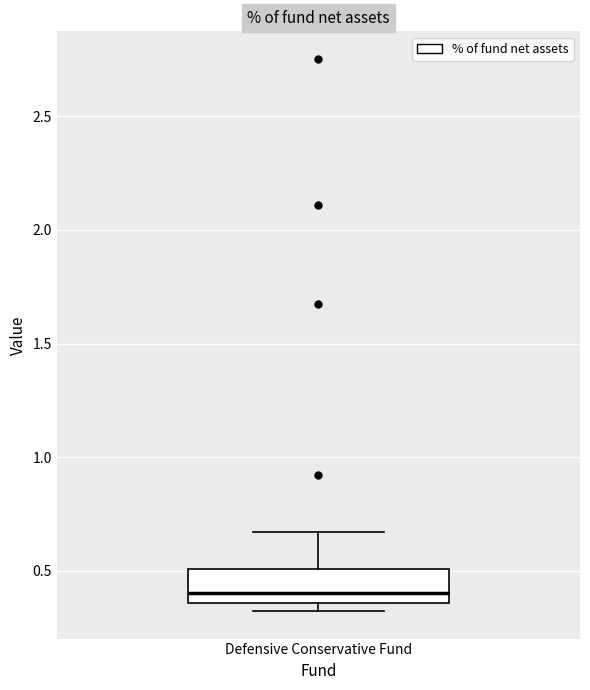

Where does the median line of the box for Defensive Conservative Fund sit on the y-axis? The values are not printed on the chart, so give them approximately, as read against the axis.

0.40